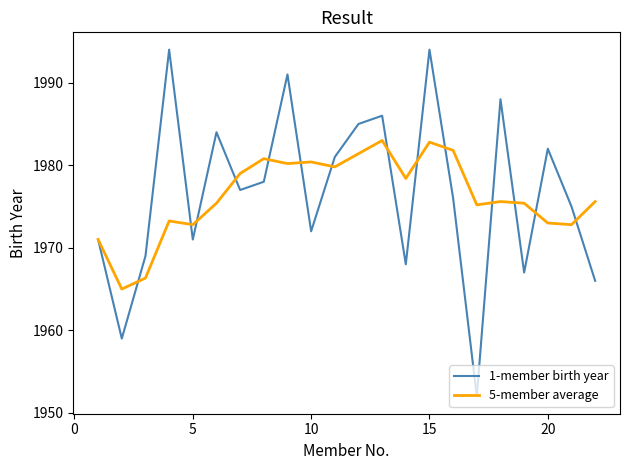

List the series in order of their peak value, highest first.

1-member birth year, 5-member average